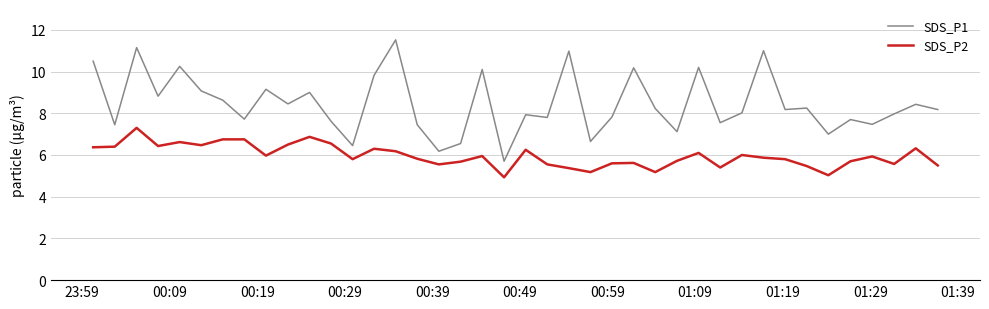

What is the difference between the maximum and minimum values in the SDS_P1 series?

5.8